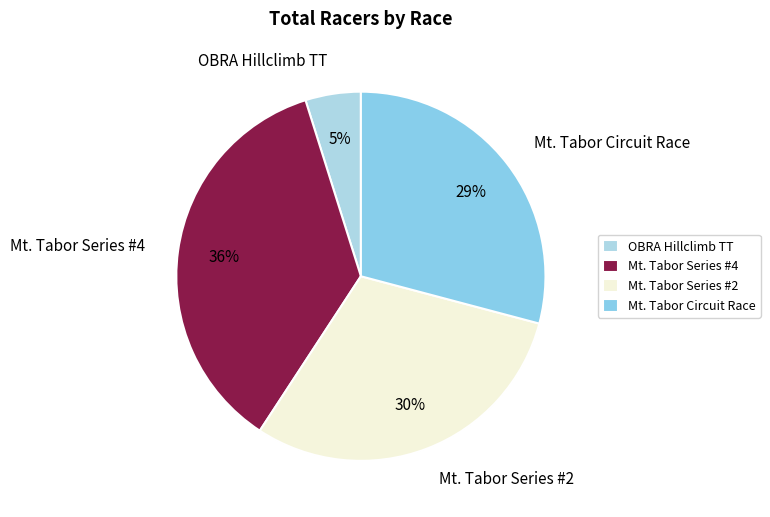

Is Mt. Tabor Series #2 the majority of the pie?

No